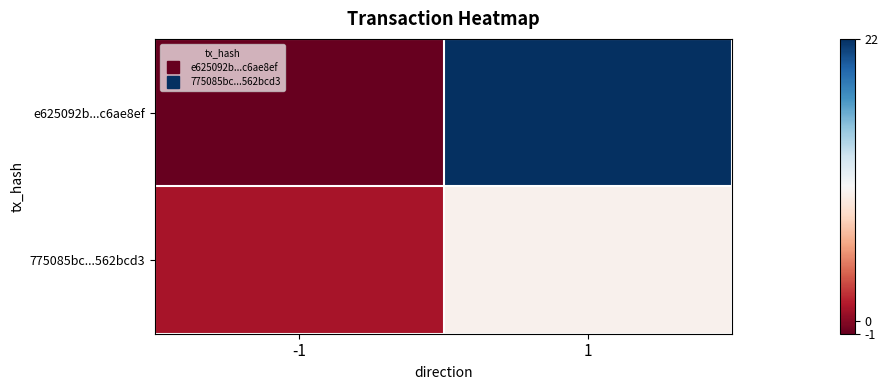

Which has a higher value, -1 or 1?

1